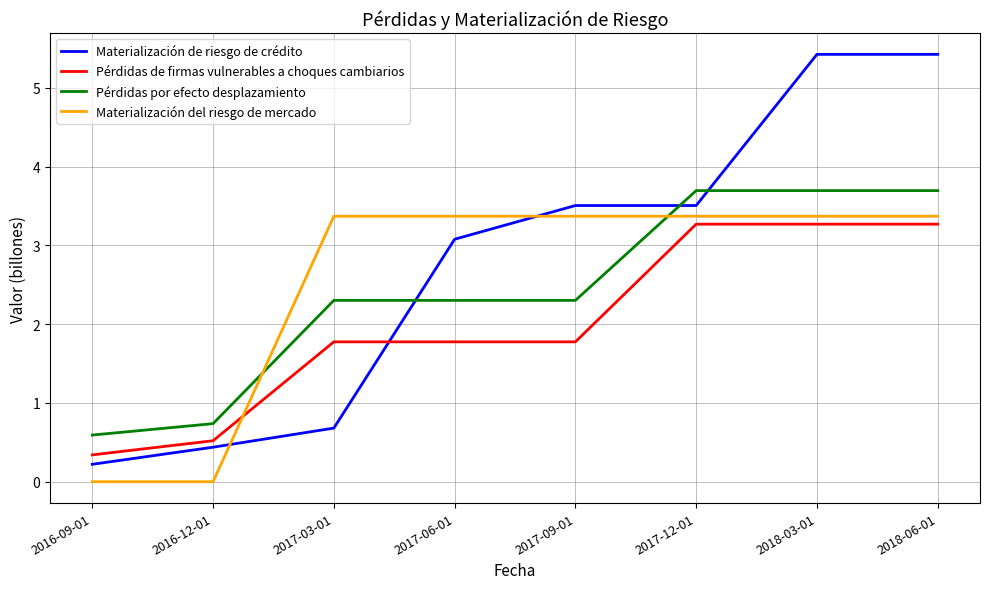

Read the Pérdidas de firmas vulnerables a choques cambiarios value at 2018-06-01.

3.3